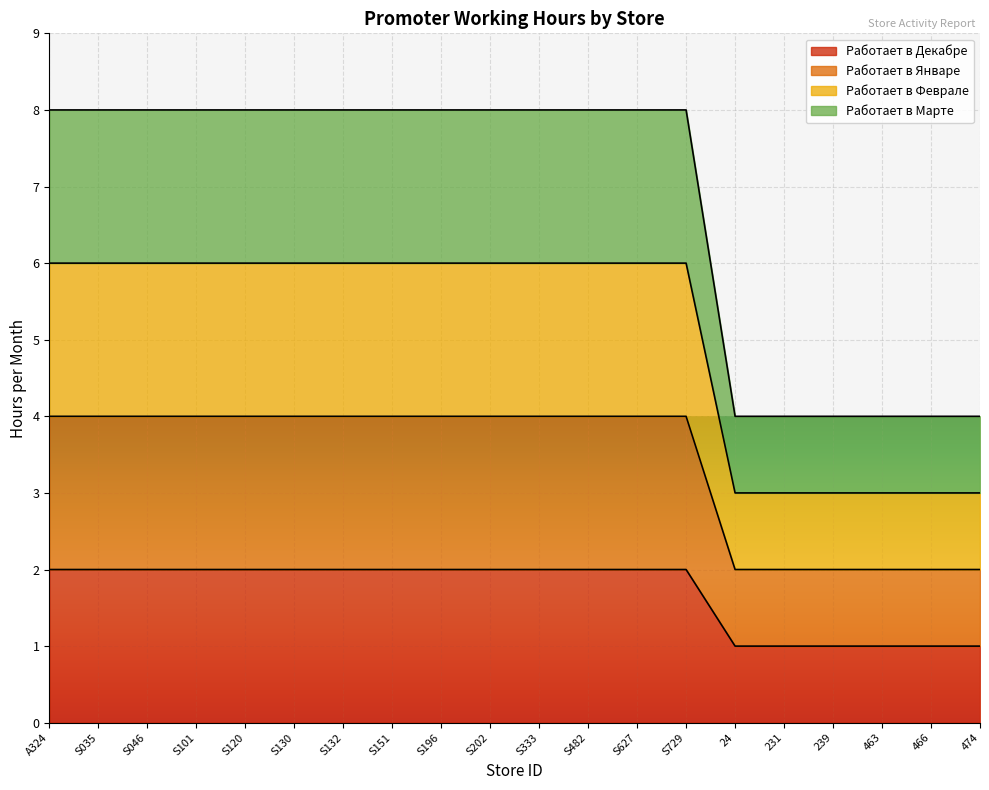

Which category has the highest value in the Работает в Марте series?

A324